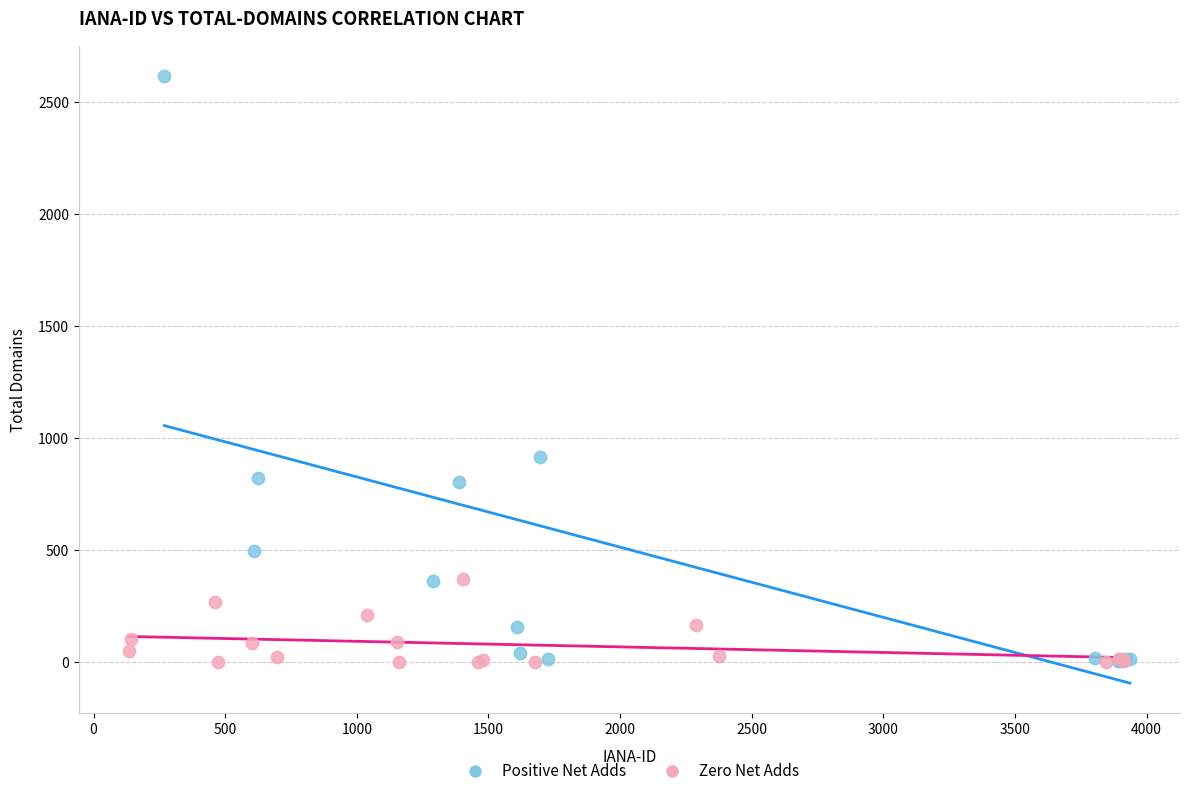

Which series has the widest spread of Y values?

Positive Net Adds